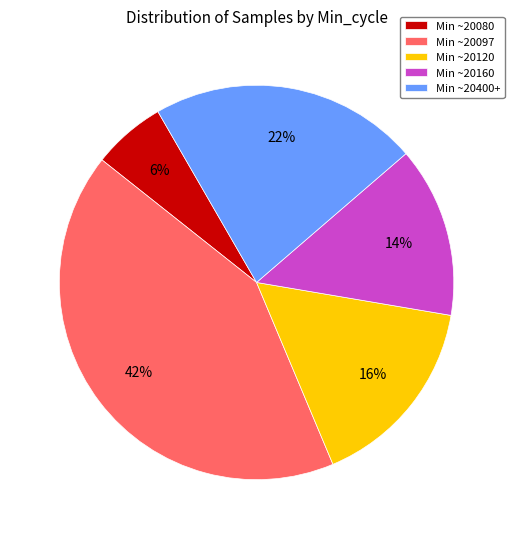

What is the ratio of the value at Min ~20120 to the value at Min ~20160?

1.1